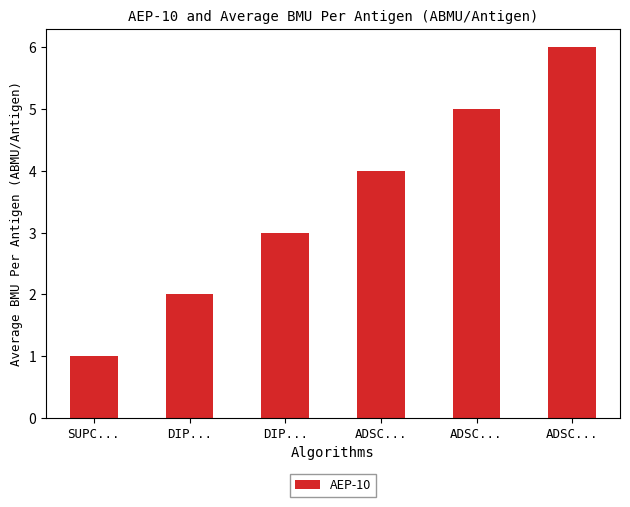

The value at ADSC... is 2. True or false?

False